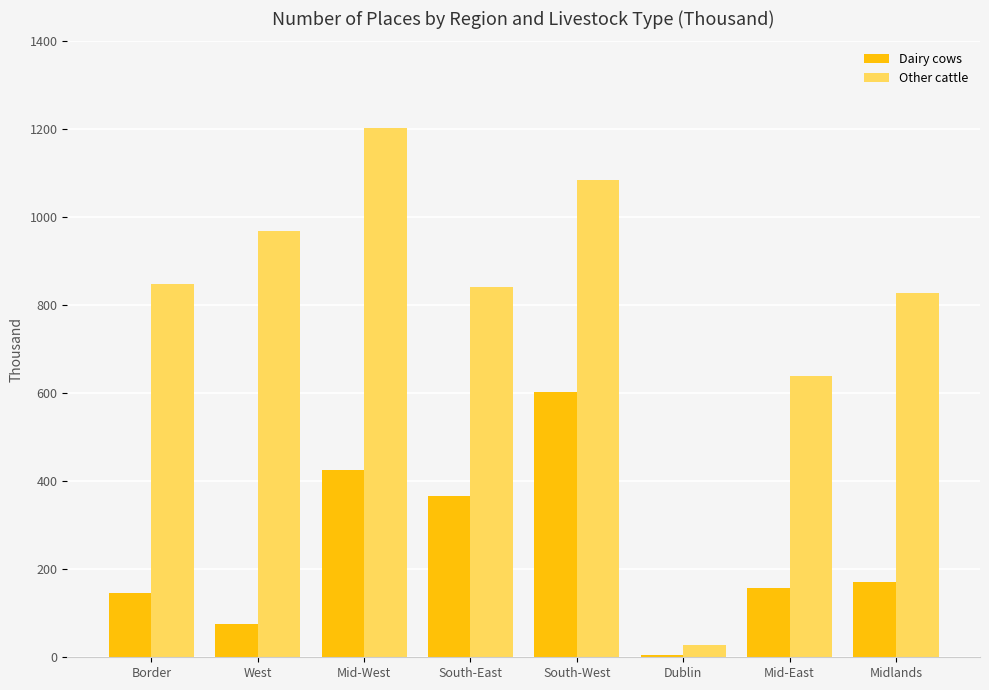

What is the sum of all Dairy cows values?

1952.9